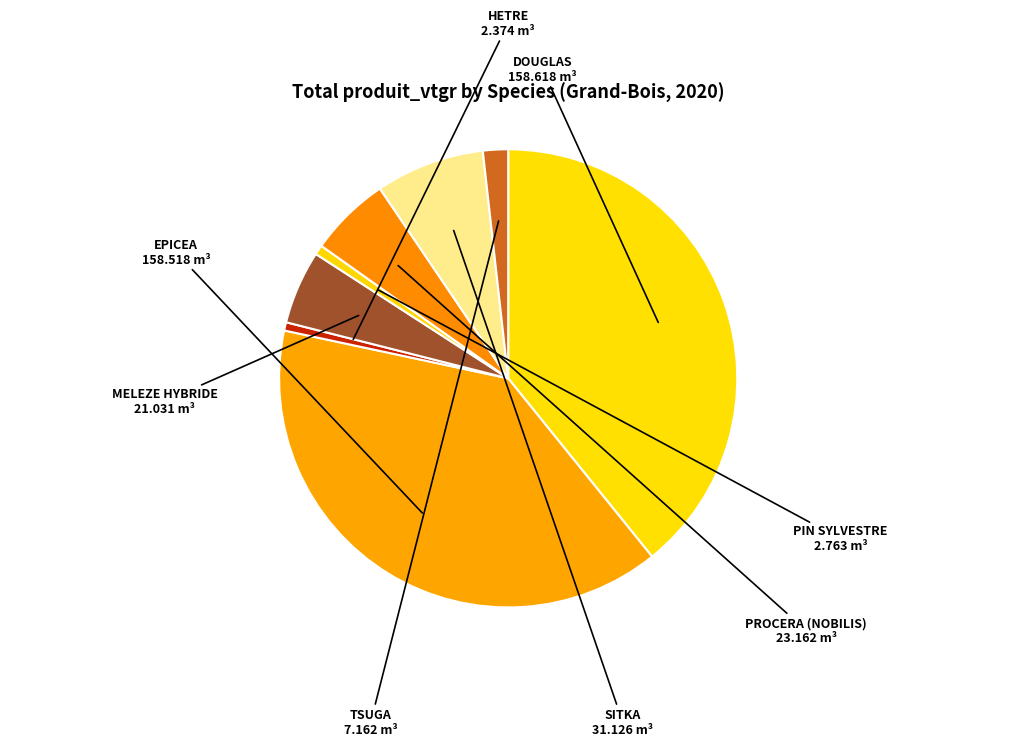

How many segments does this pie chart have?

8